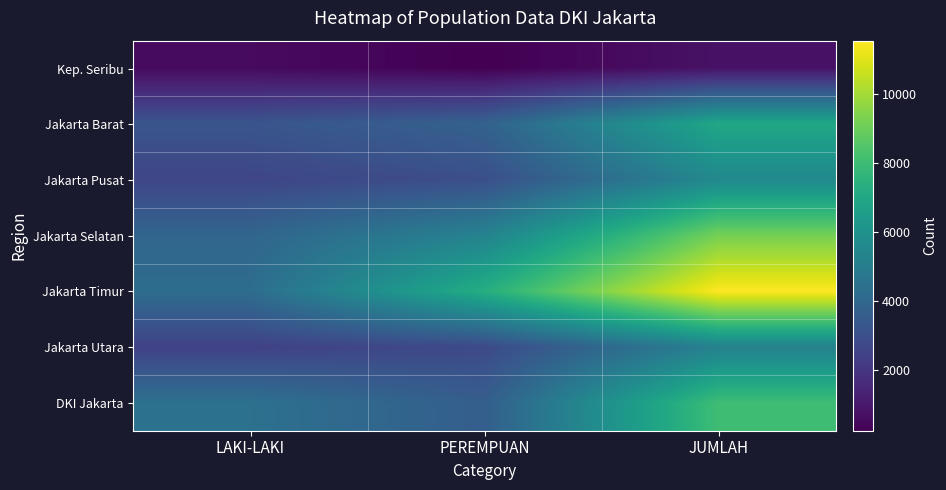

How many data points does each series have?

3